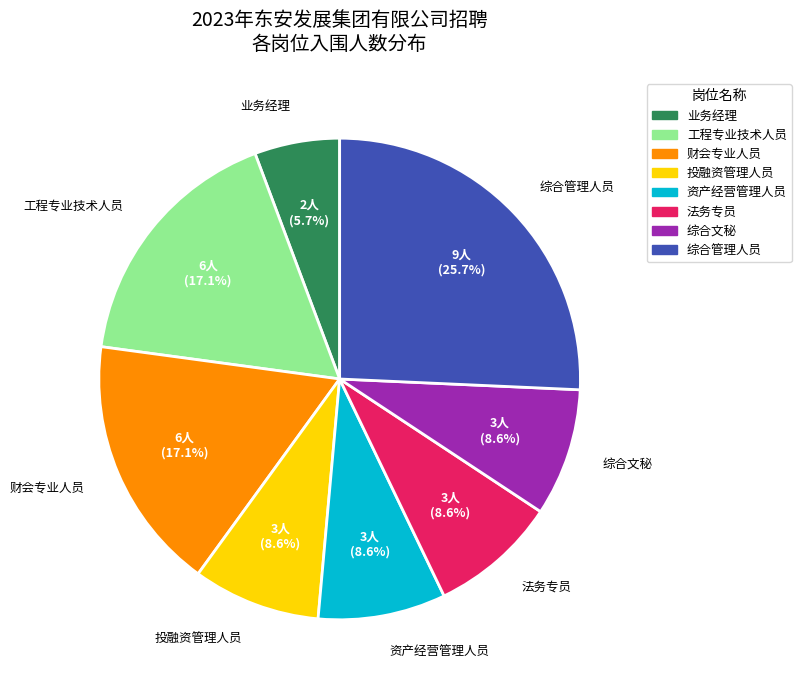

What is the ratio of the value at 工程专业技术人员 to the value at 投融资管理人员?

2.0